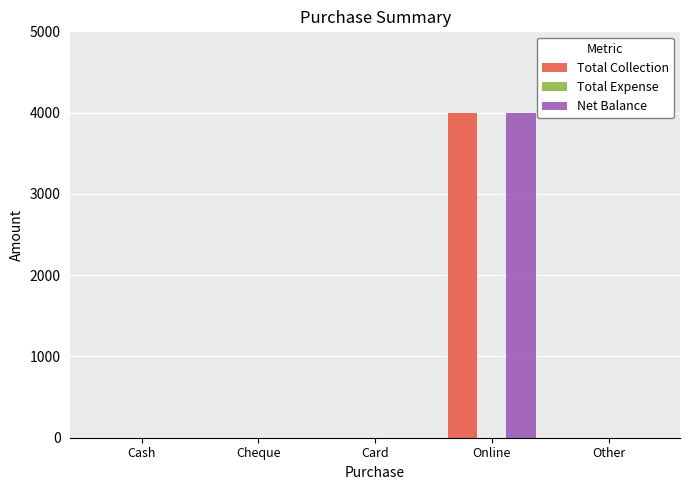

What value does the Total Collection series have at Online, to the nearest 10?

4000